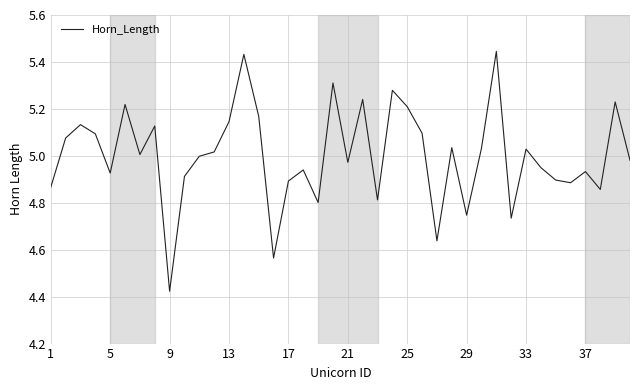

What is the difference between the maximum and minimum values?

1.0